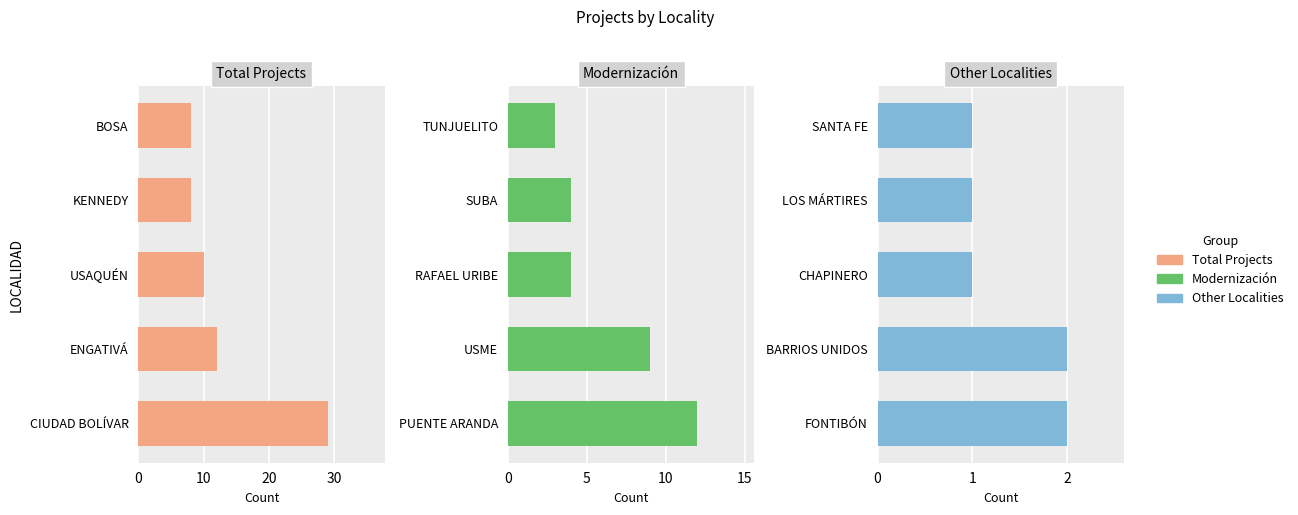

Reading right to left, extract all data points from this chart.

Total Projects: 8	8	10	12	29
Modernización: 3	4	4	9	12
Other Localities: 1	1	1	2	2